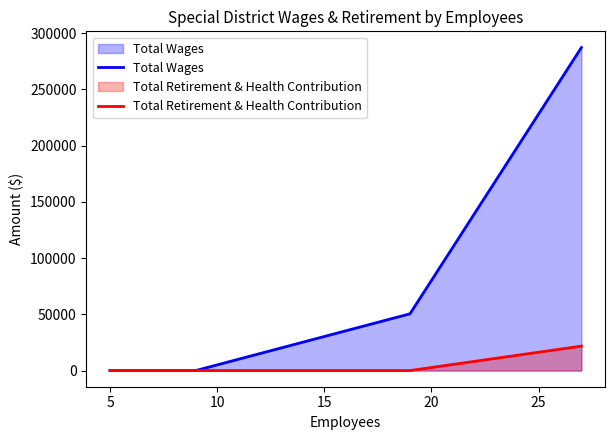

What is the sum of all Total Wages values?

337756